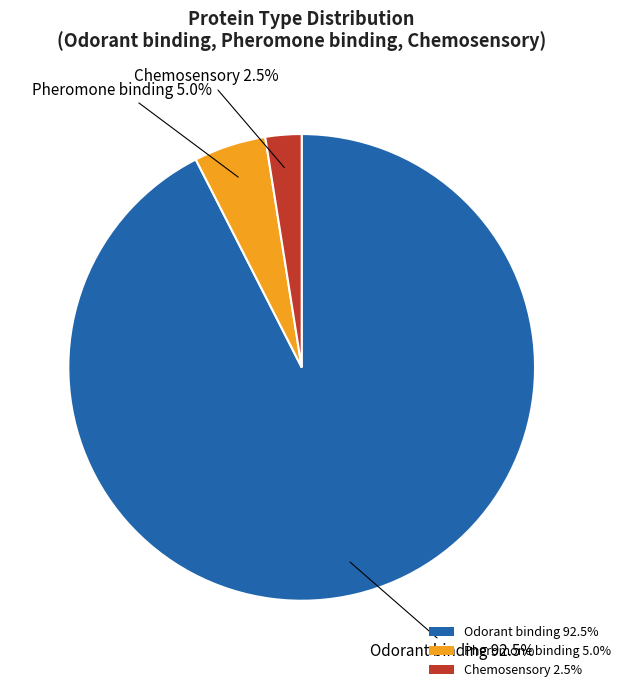

How much of the chart is everything except Chemosensory 2.5%?

97.5%